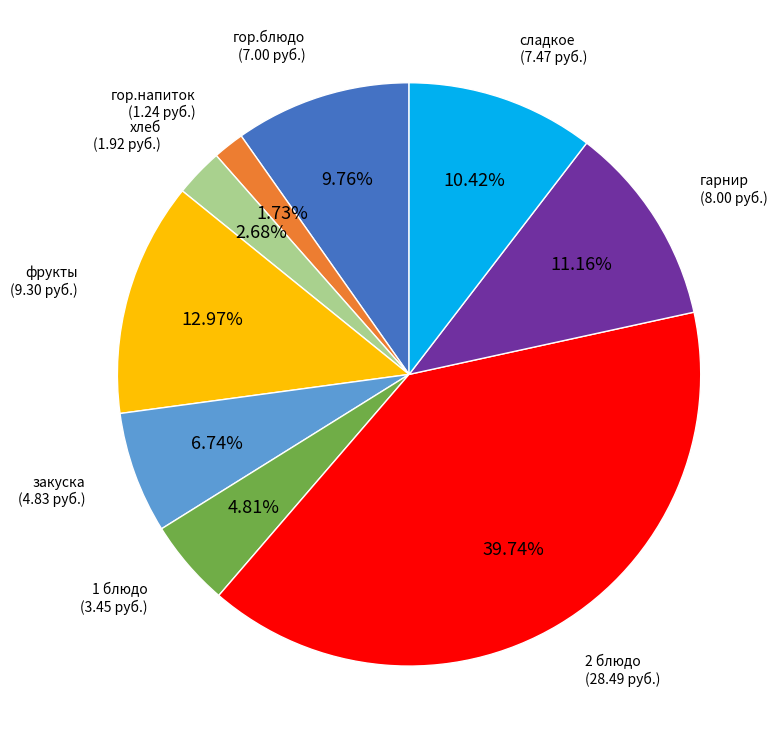

Approximately how many times larger is the value at сладкое compared to 2 блюдо?

0.3